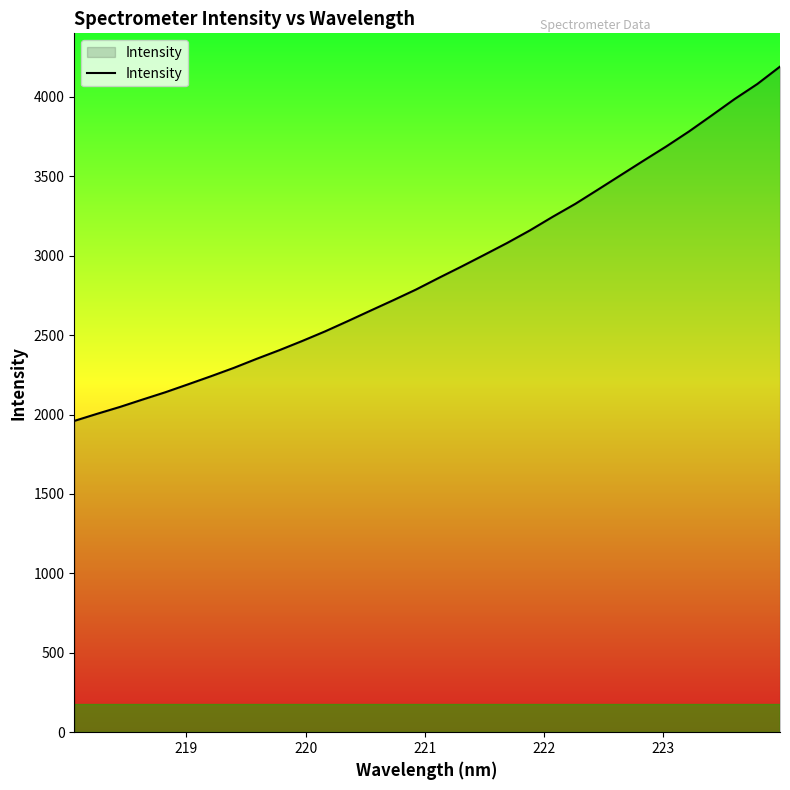

What is the maximum value shown in the chart?

4190.6